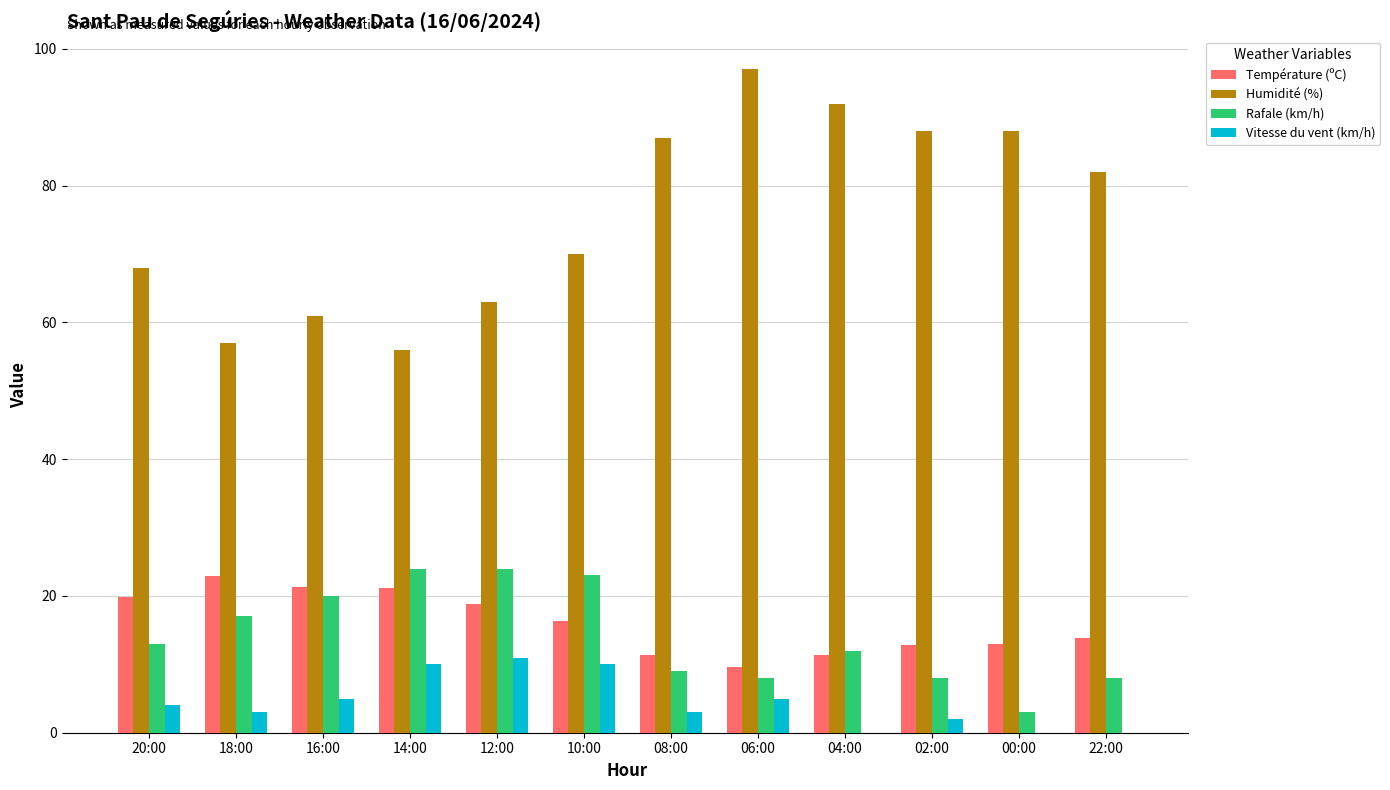

Is it true that Humidité (%) equals 57.0 at 18:00?

True